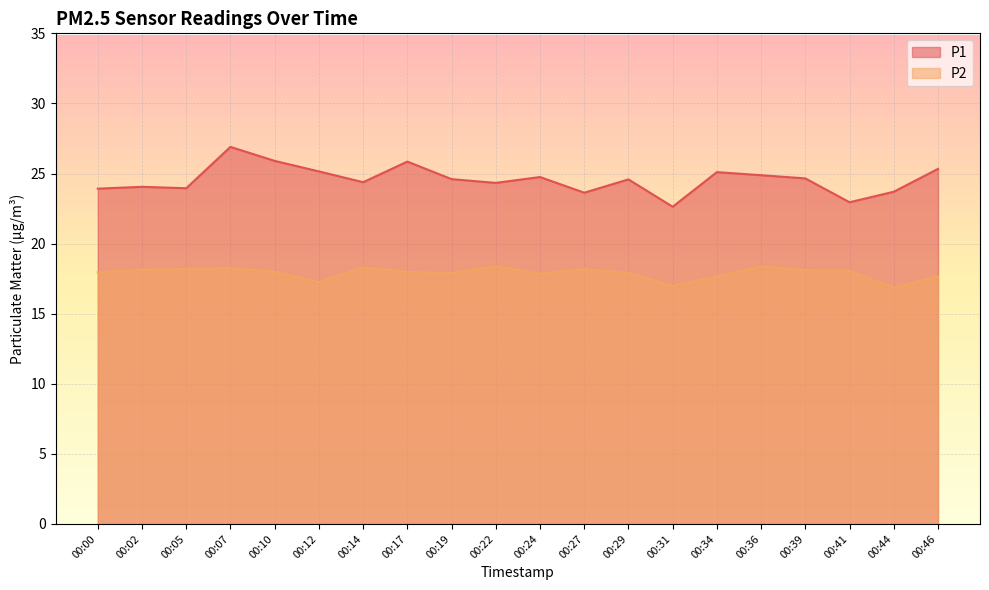

How many series are shown in this chart?

2